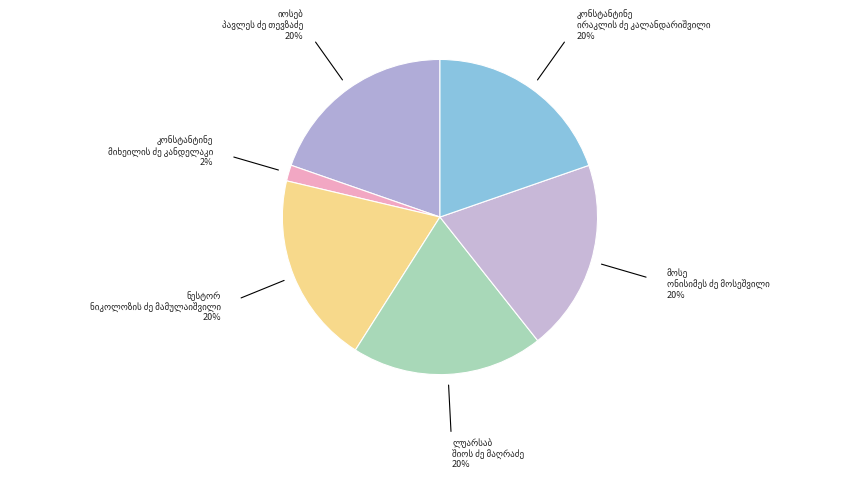

How many segments does this pie chart have?

6